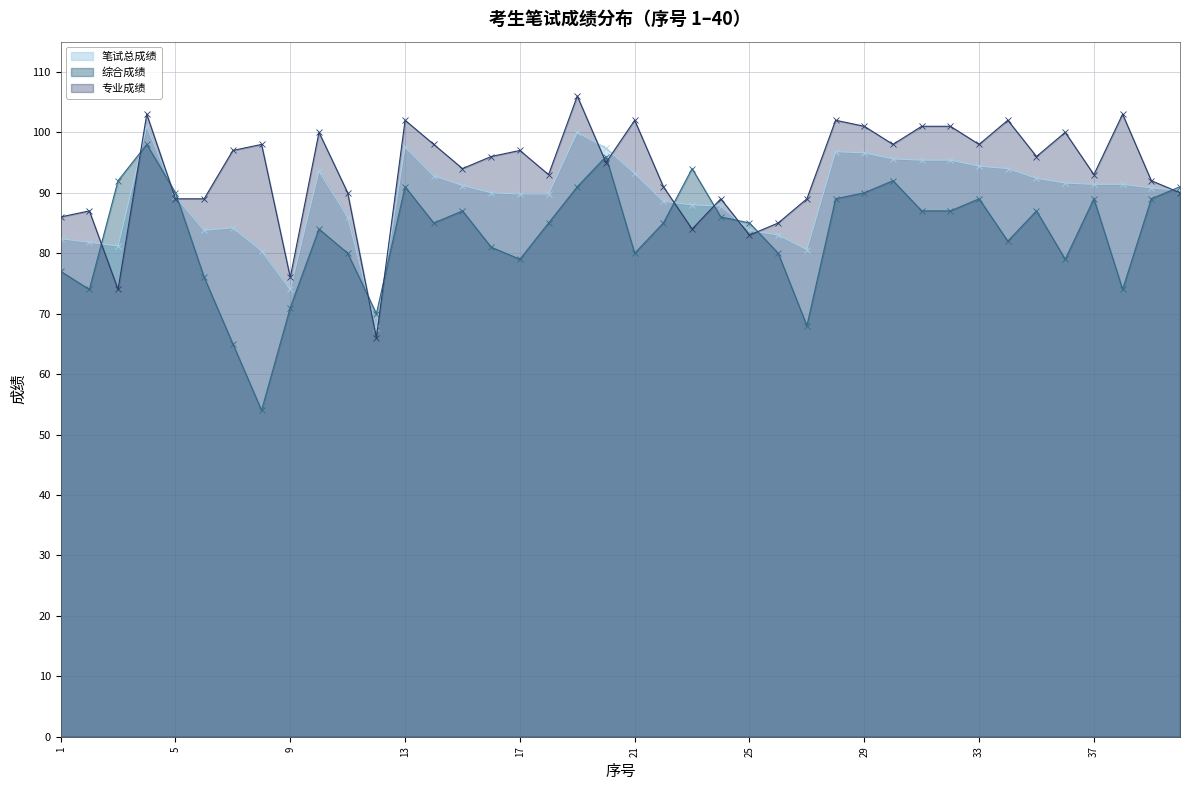

What is the average value of the 综合成绩 series?

83.2